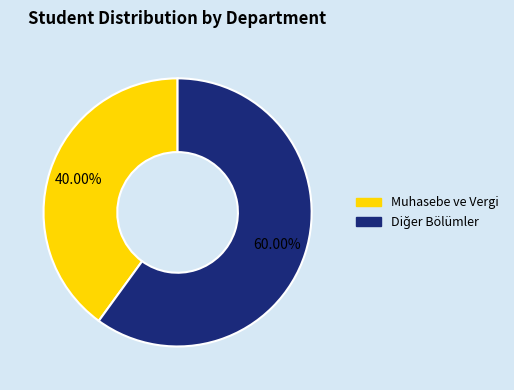

Which category has the smallest portion of the pie?

Muhasebe ve Vergi